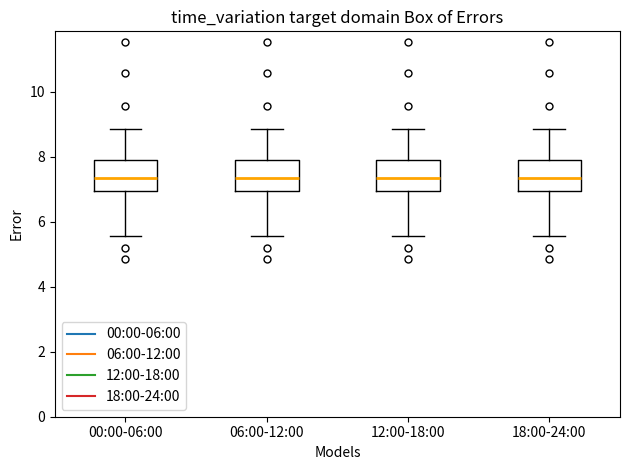

Where is the lower edge of the box for 00:00-06:00 on the y-axis? The values are not printed on the chart, so give them approximately, as read against the axis.

7.0